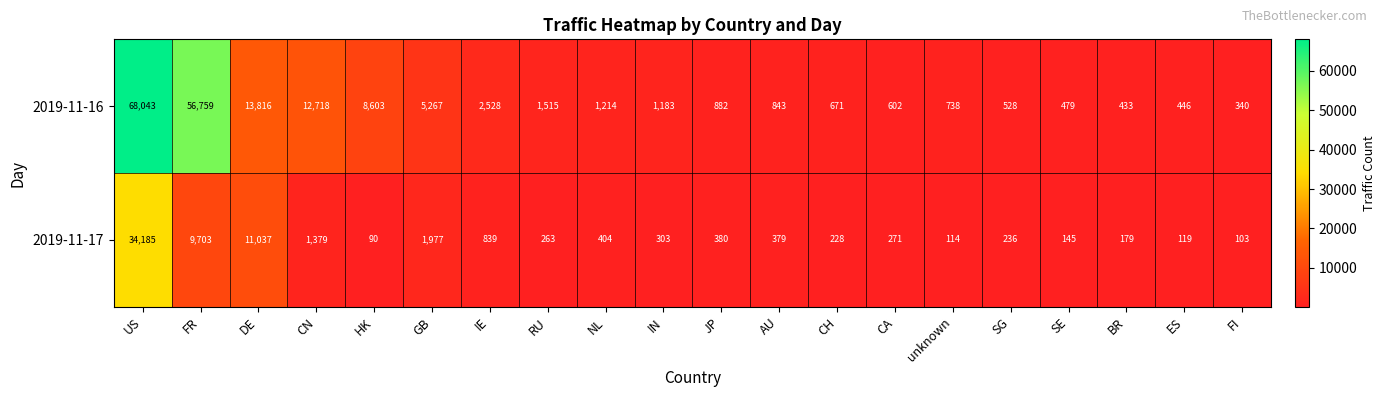

At which label does 2019-11-16 first exceed 1183?

US